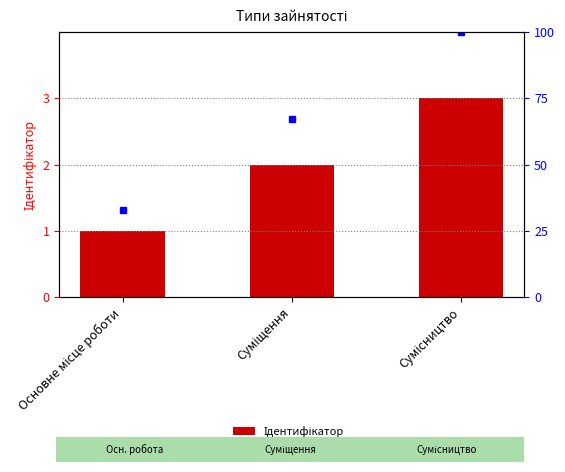

True or false: the data shows 2 at Суміщення.

True